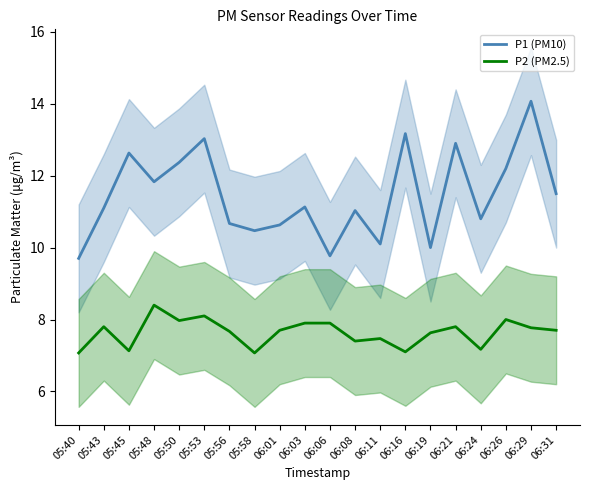

How many values in the P1 (PM10) series are below 11?

8